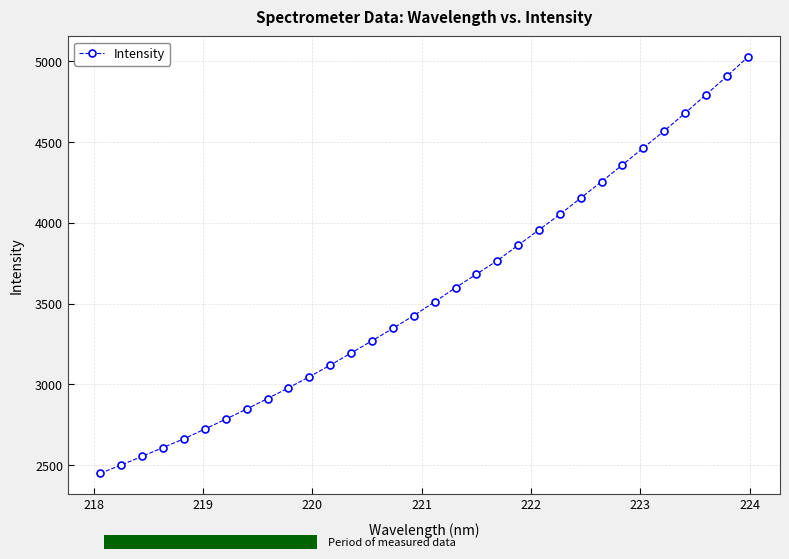

What is the greatest value displayed?

5026.2